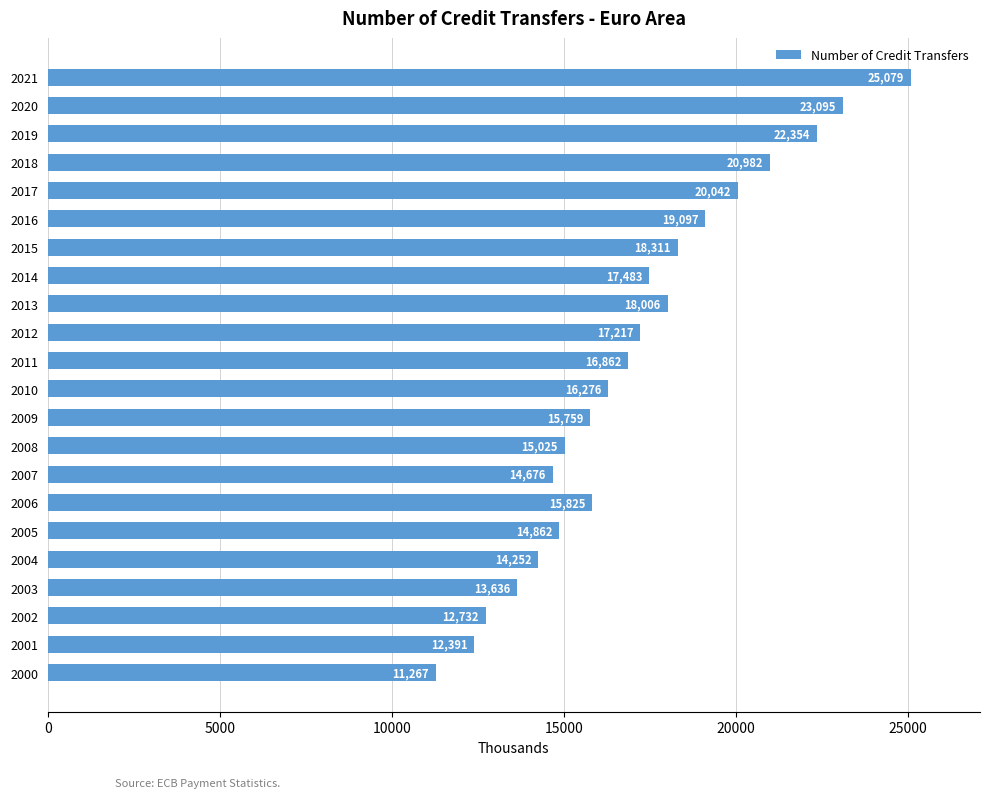

What is the sum of the values at 2014 and 2015?

35794.0